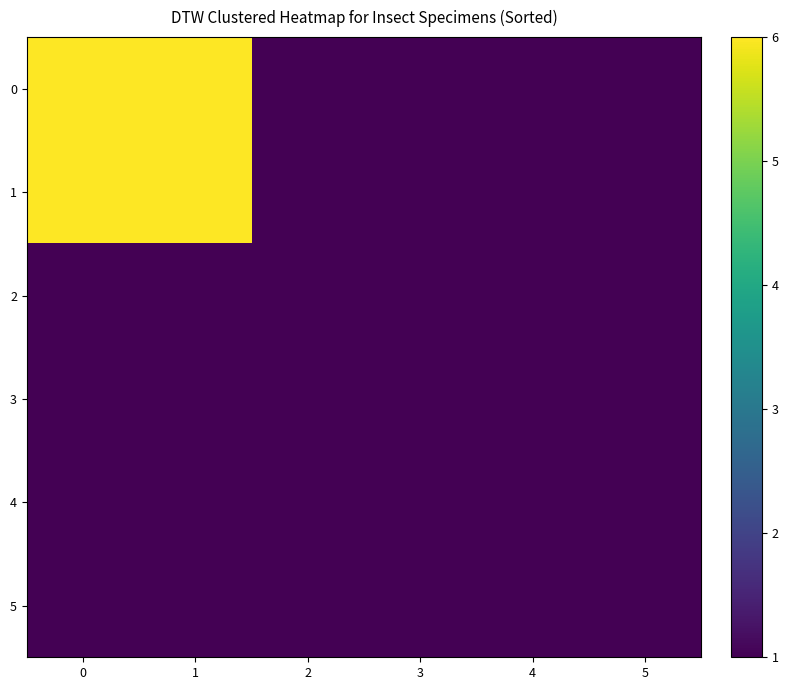

Between 1 and 0, which is larger?

1